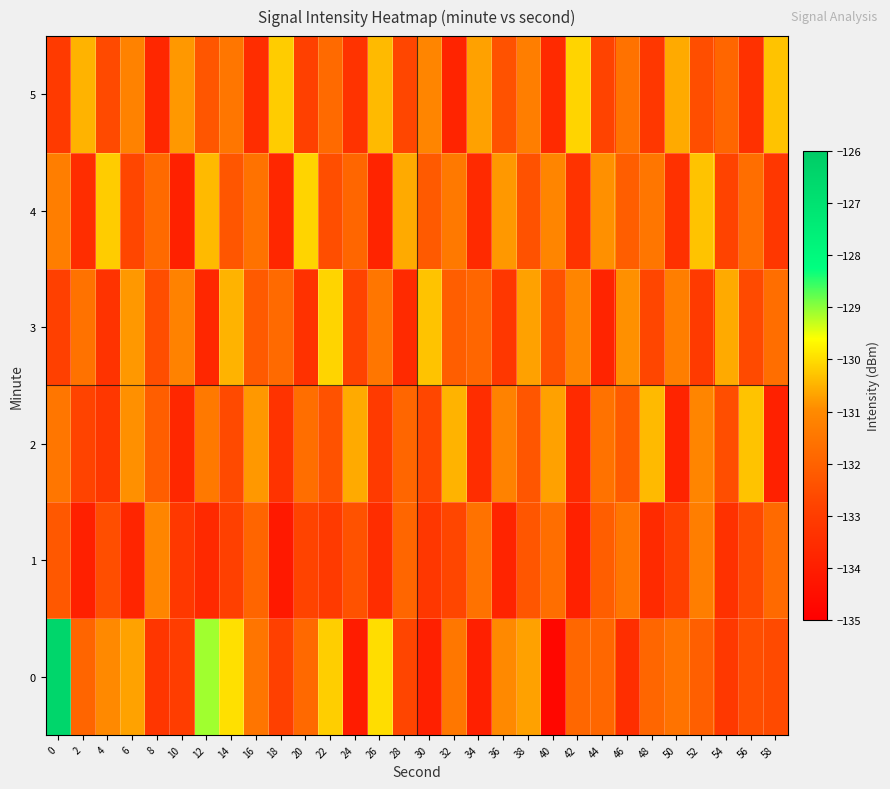

How many series are shown in this chart?

6